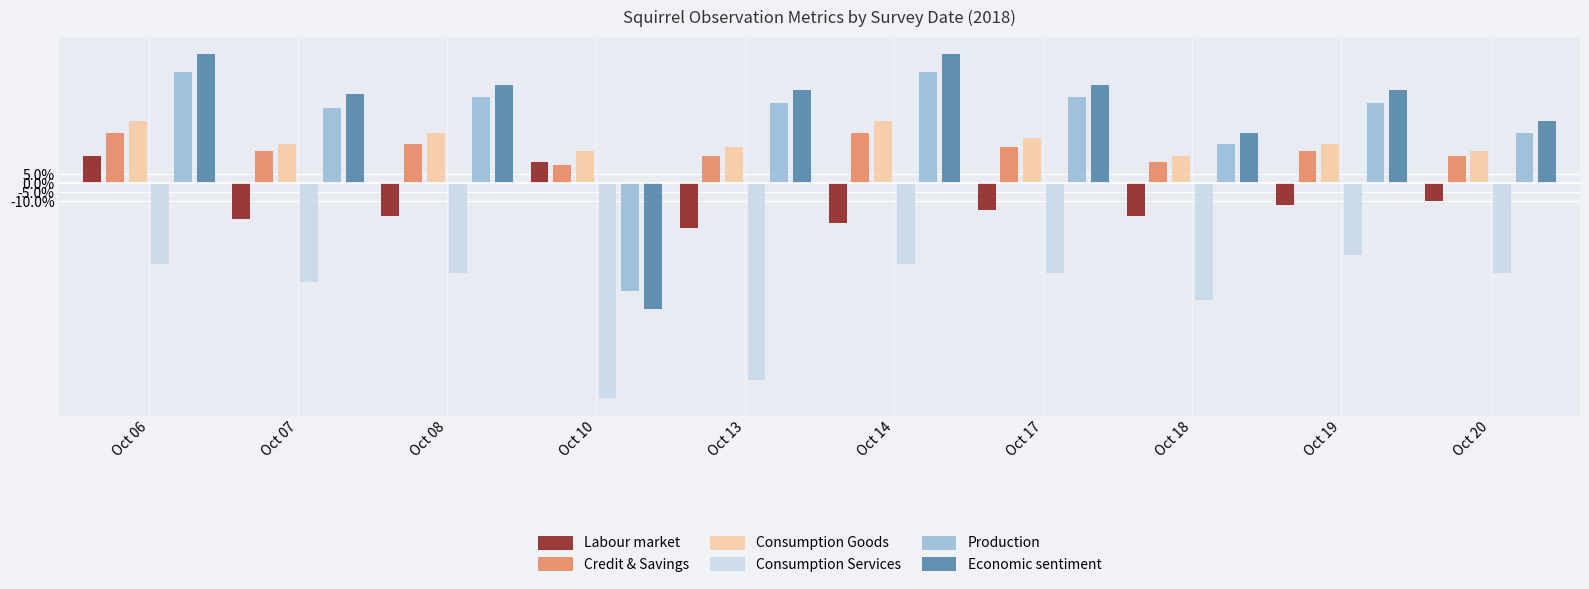

Is the value of Consumption Goods at Oct 20 greater than the value of Economic sentiment at Oct 20?

No